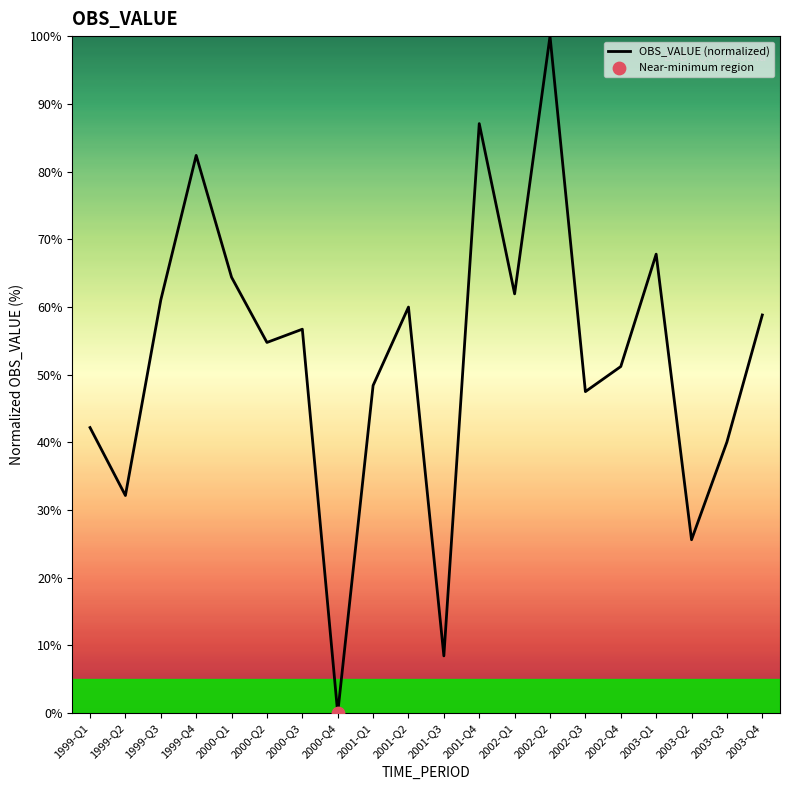

Between 2003-Q1 and 2002-Q4, which is larger?

2003-Q1